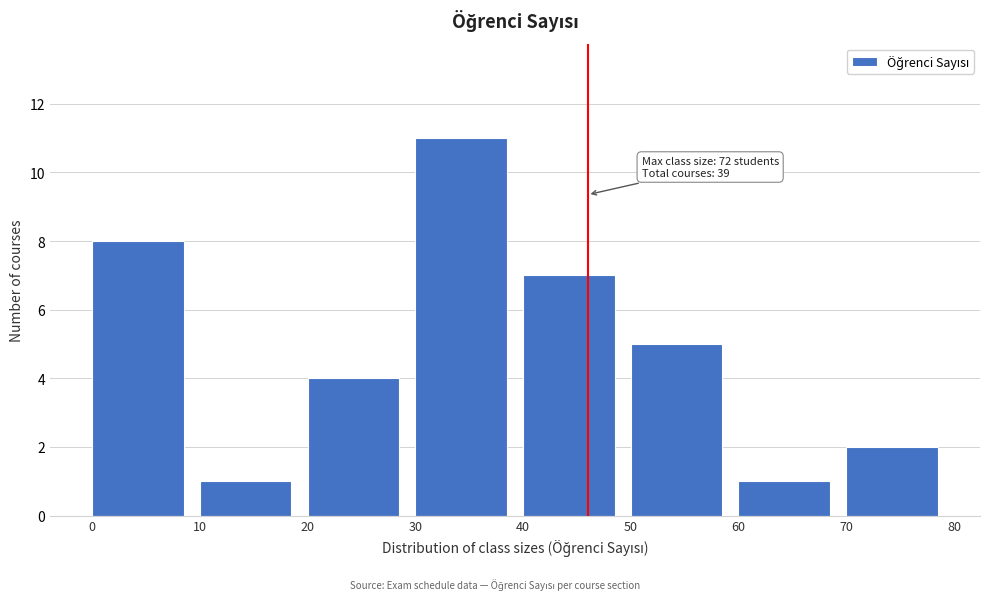

Over which range of the x-axis is the bar tallest?

30 to 40